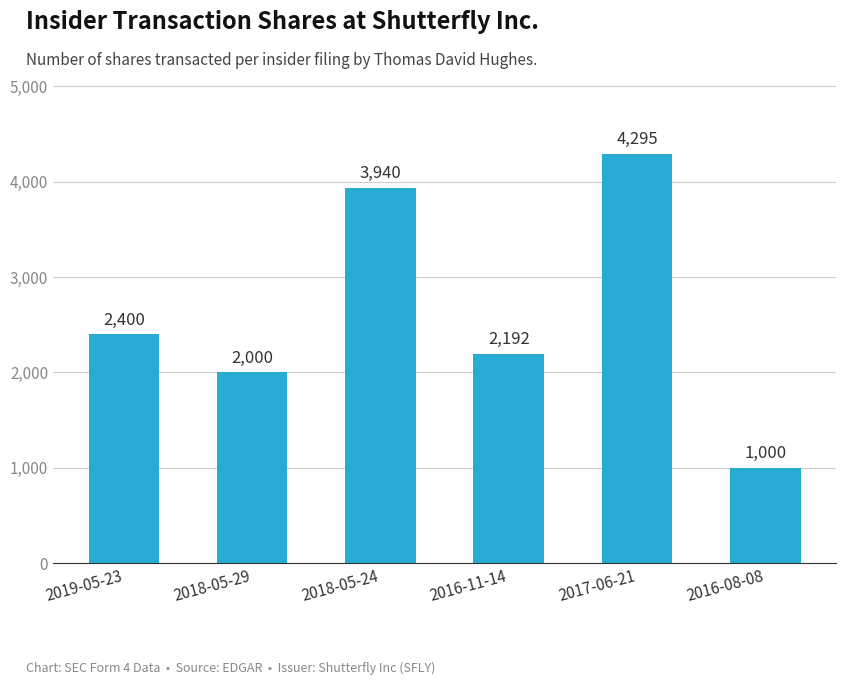

List the labels in order of value, smallest first.

2016-08-08, 2018-05-29, 2016-11-14, 2019-05-23, 2018-05-24, 2017-06-21